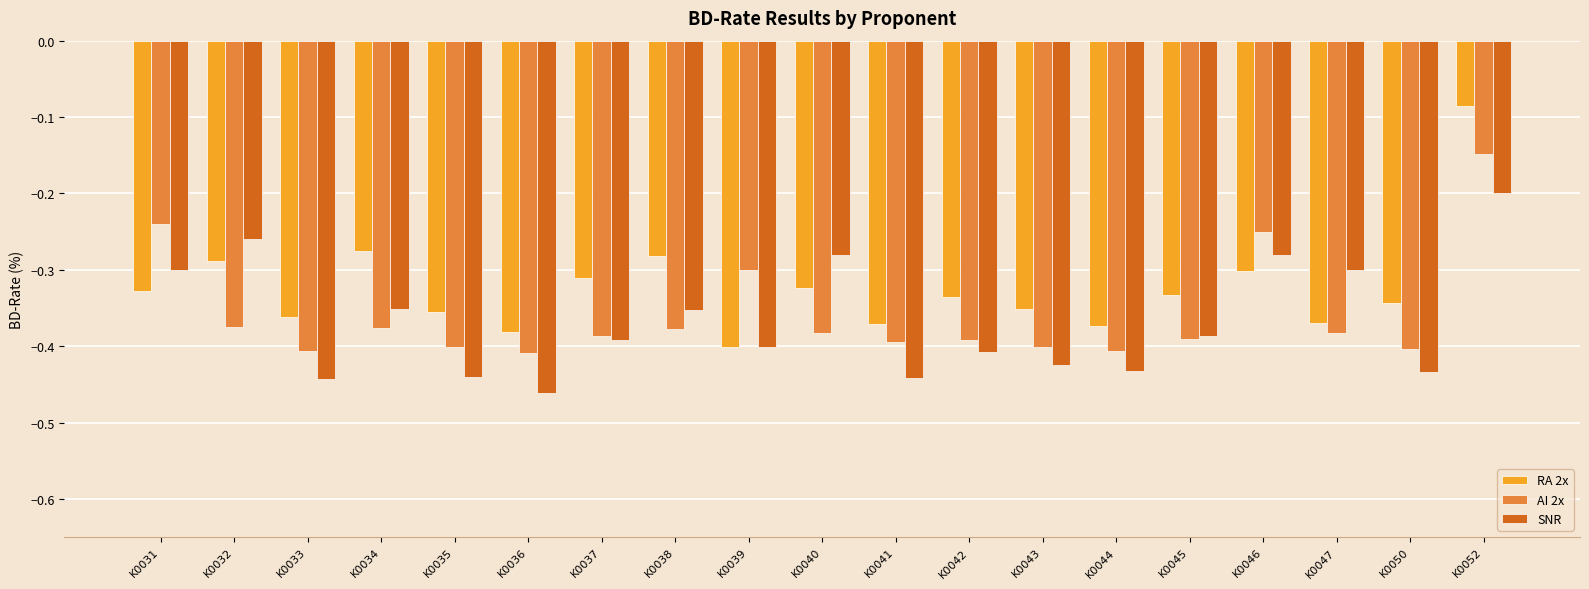

What is the total value across all series at K0046?

-0.8